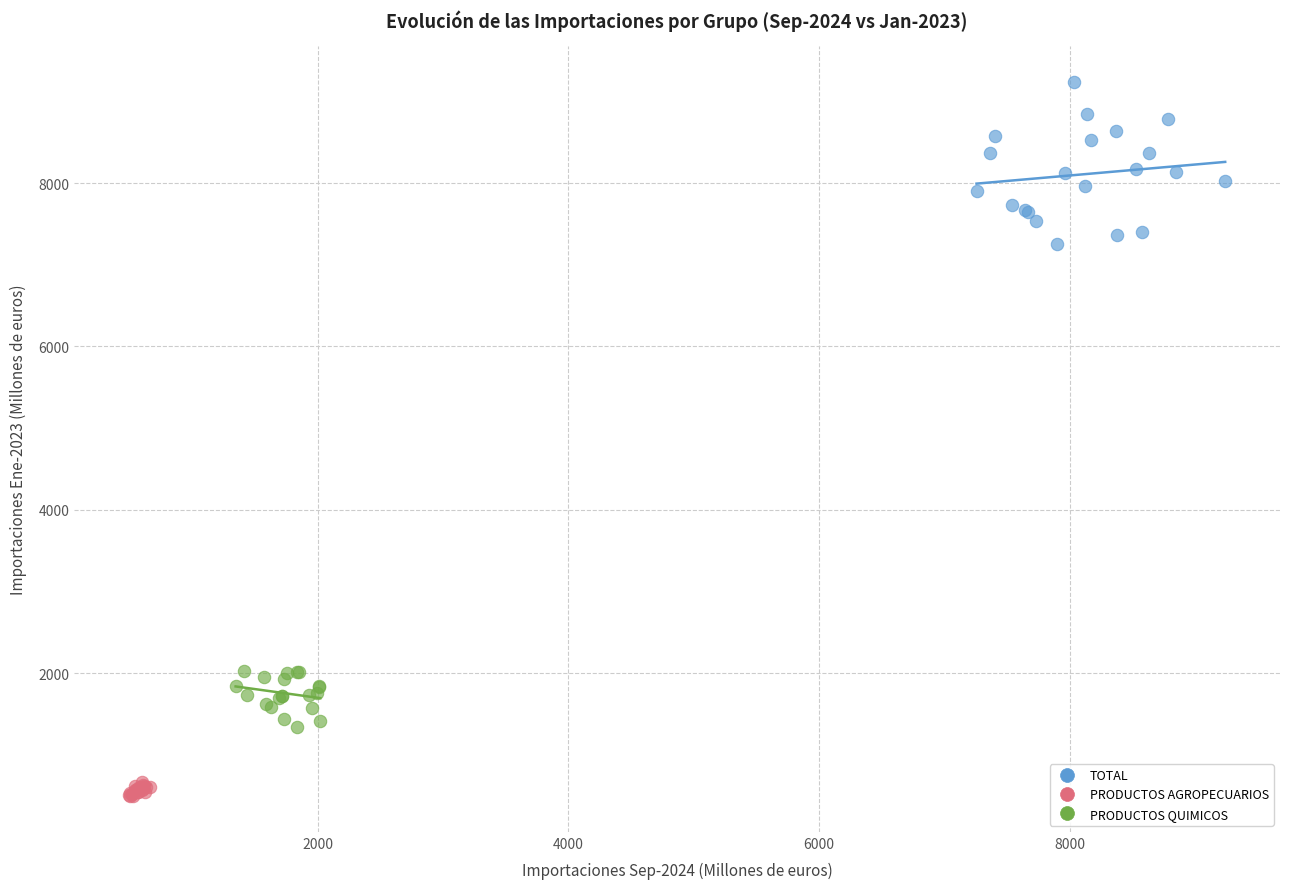

Which series has the largest Y range (max minus min)?

TOTAL